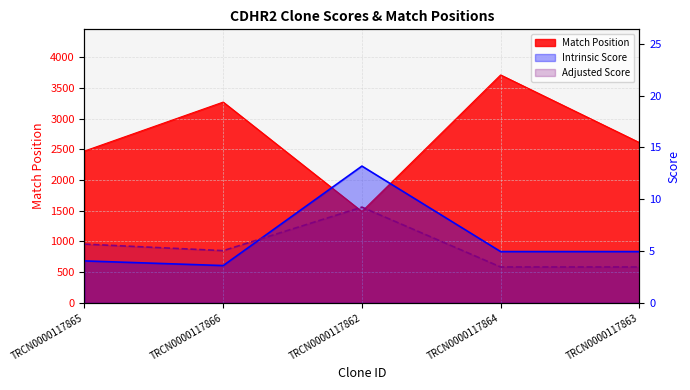

What is the average value of the Adjusted Score series?

5.4